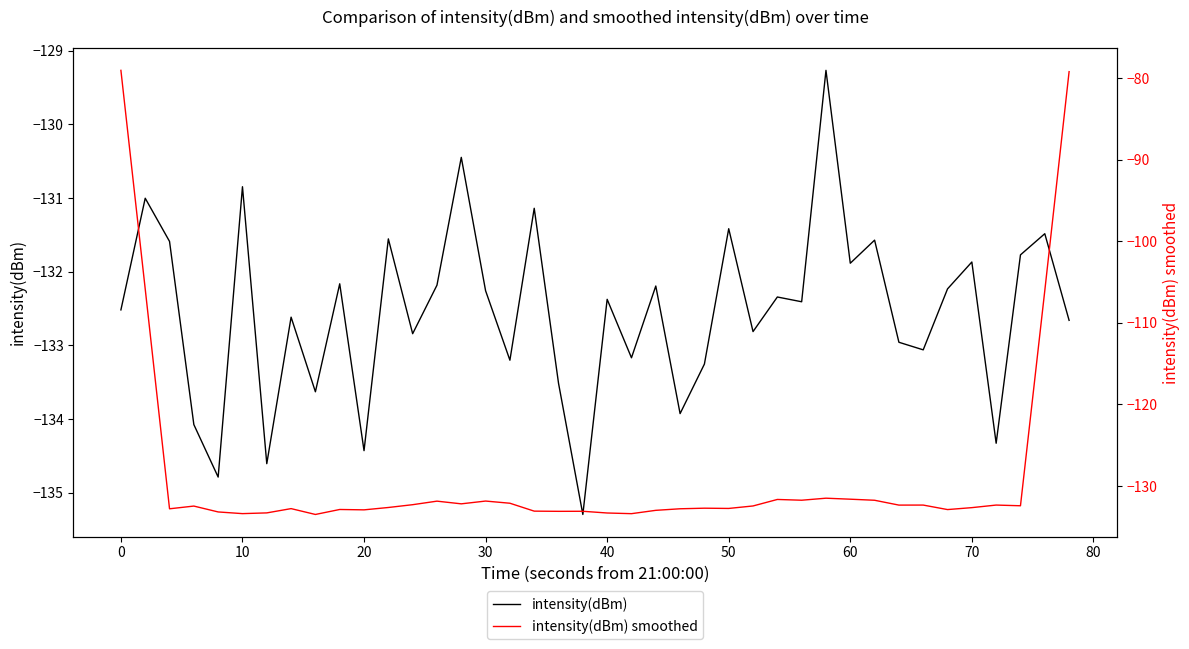

How many values in the intensity(dBm) series exceed -132?

13